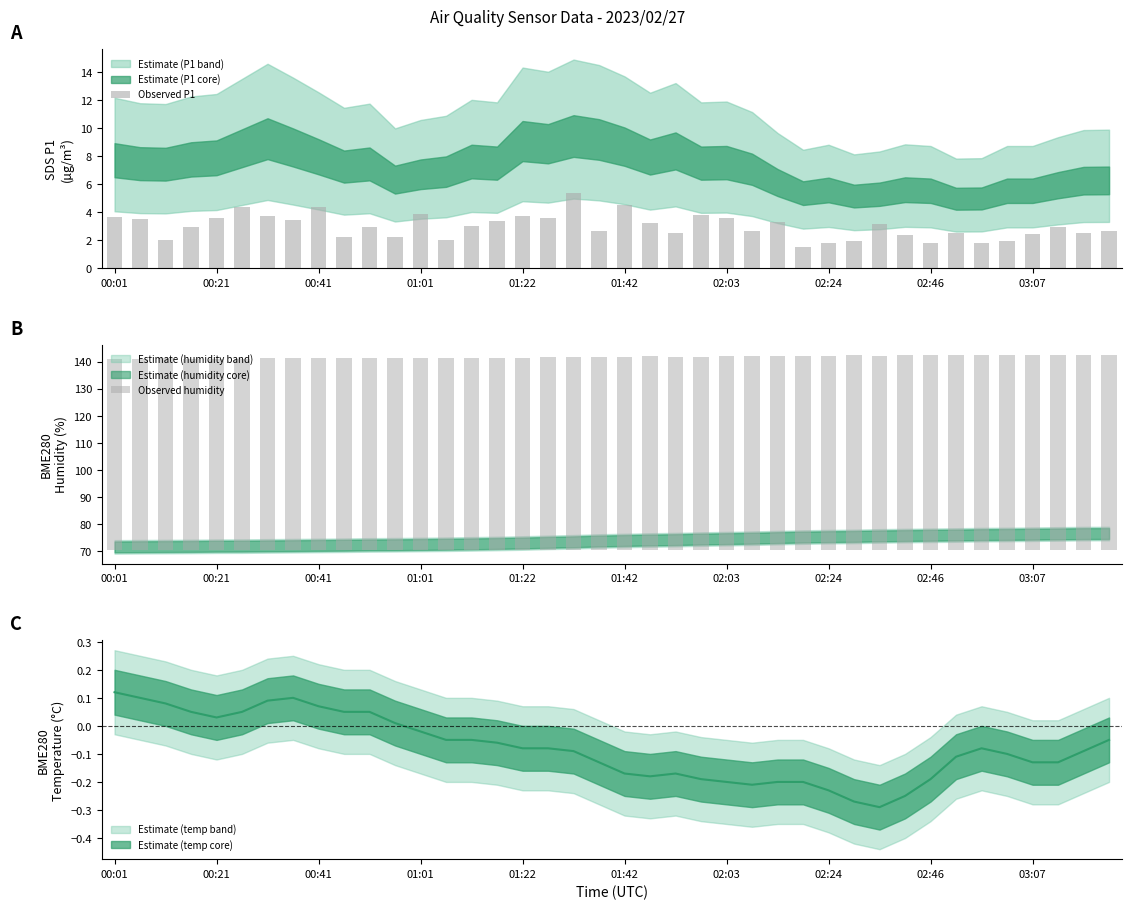

What is the maximum value for Observed P1?

5.4